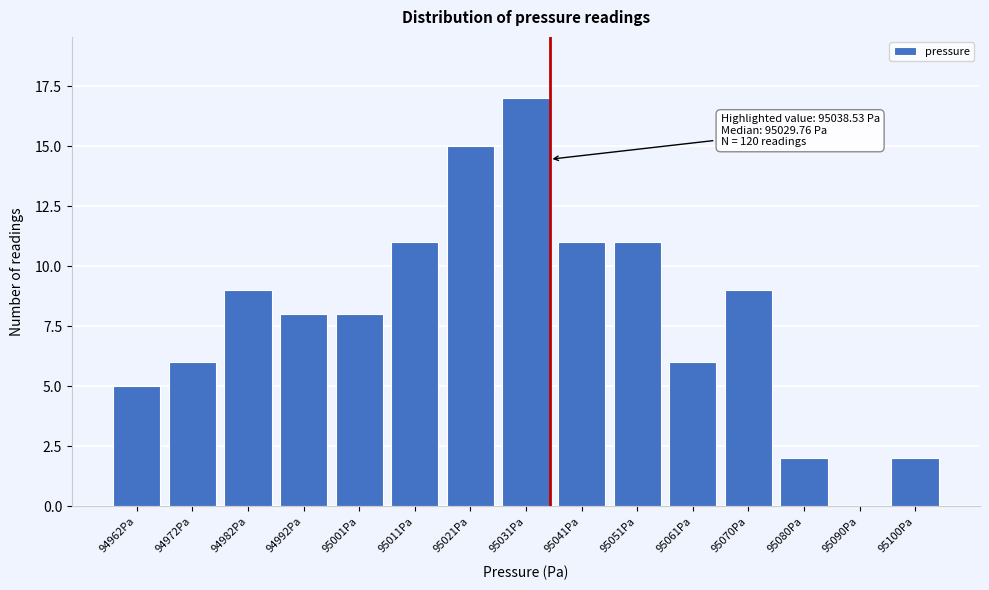

Reading right to left, what are all the values shown in this chart?

95100Pa=2	95090Pa=0	95080Pa=2	95070Pa=9	95061Pa=6	95051Pa=11	95041Pa=11	95031Pa=17	95021Pa=15	95011Pa=11	95001Pa=8	94992Pa=8	94982Pa=9	94972Pa=6	94962Pa=5